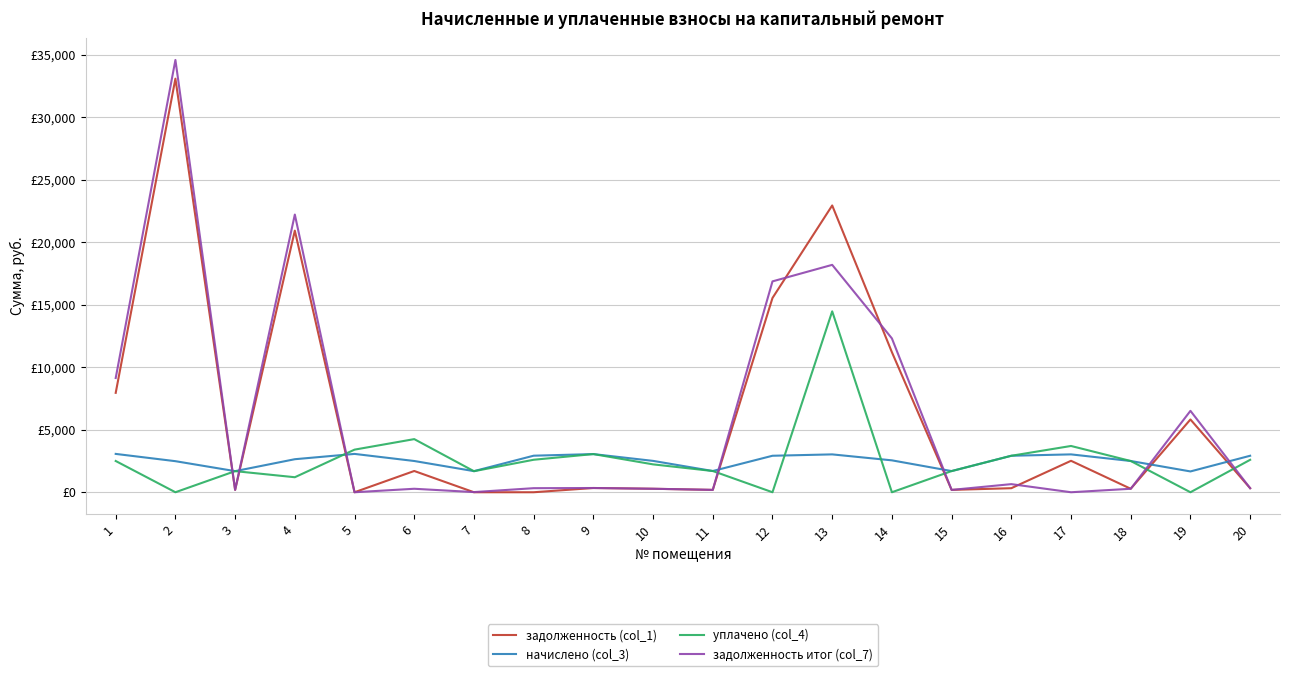

At which category does задолженность (col_1) reach its first local peak?

2